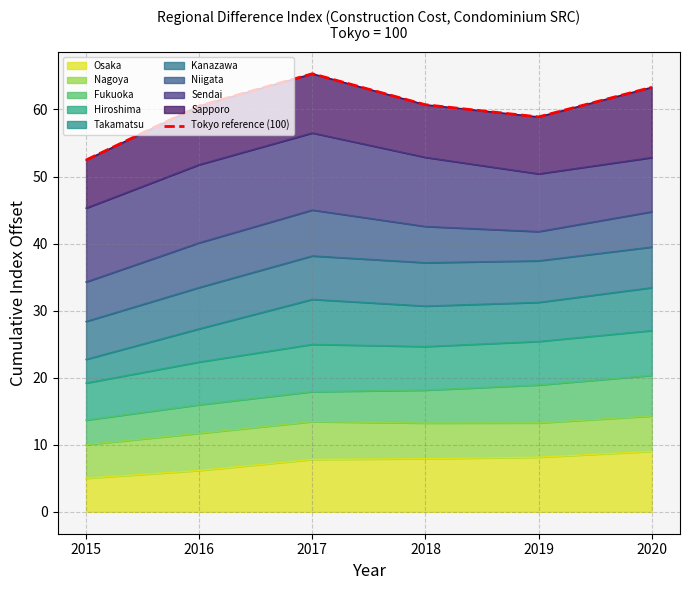

How many values are below 60?

2